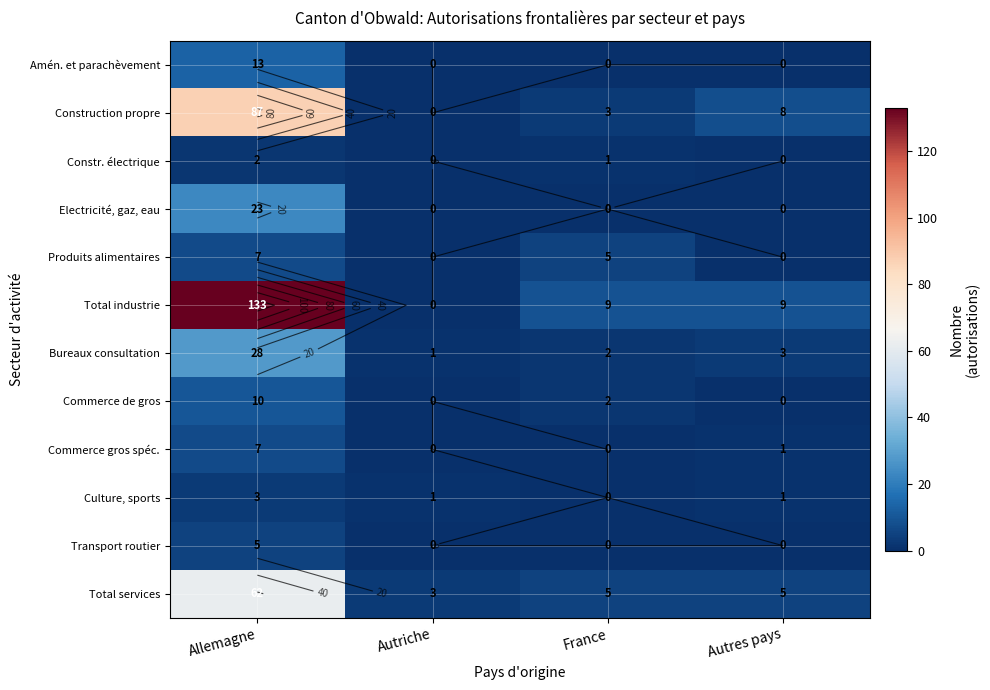

What is the sum of all Amén. et parachèvement values?

13